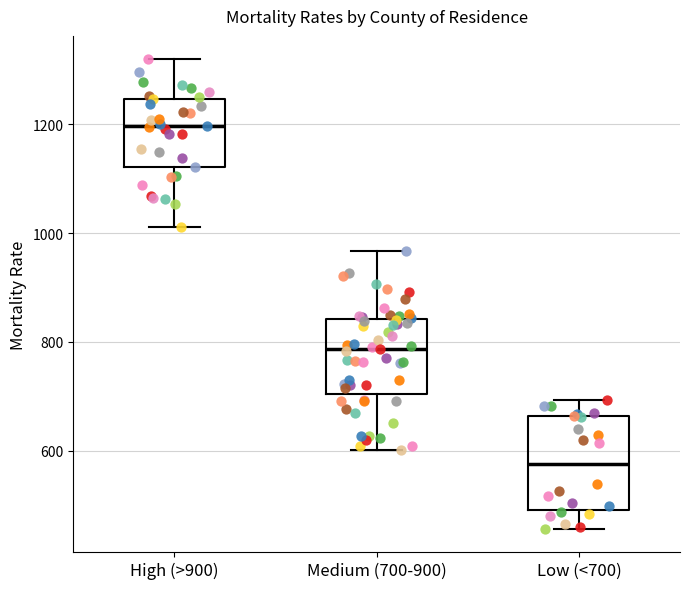

Comparing the boxes themselves (not the whiskers), which one is the tallest?

Low (<700)